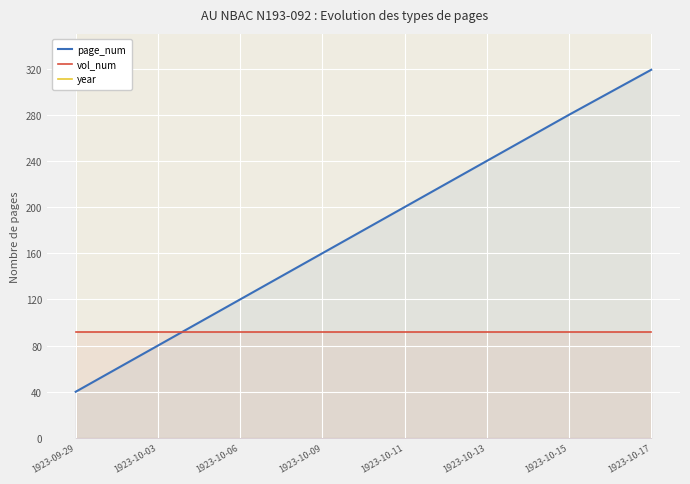

What is the smallest value displayed?

40